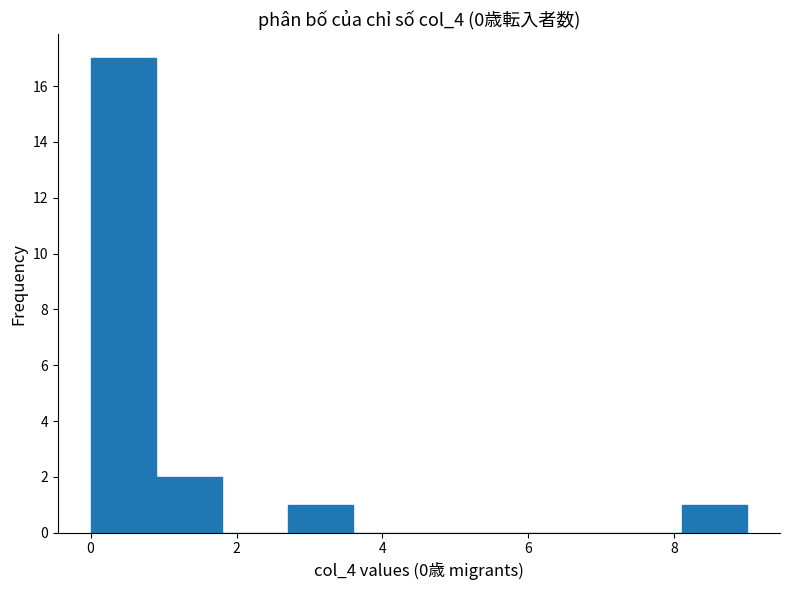

Reading left to right, list every bar in this chart as the range it spans on the x-axis followed by its height. Neither the bar edges nor the heights are printed on the chart, so give them approximately, as read against the axes.

0.0 to 0.9: 17
0.9 to 1.8: 2
1.8 to 2.7: 0
2.7 to 3.6: 1
3.6 to 4.5: 0
4.5 to 5.4: 0
5.4 to 6.3: 0
6.3 to 7.2: 0
7.2 to 8.1: 0
8.1 to 9.0: 1